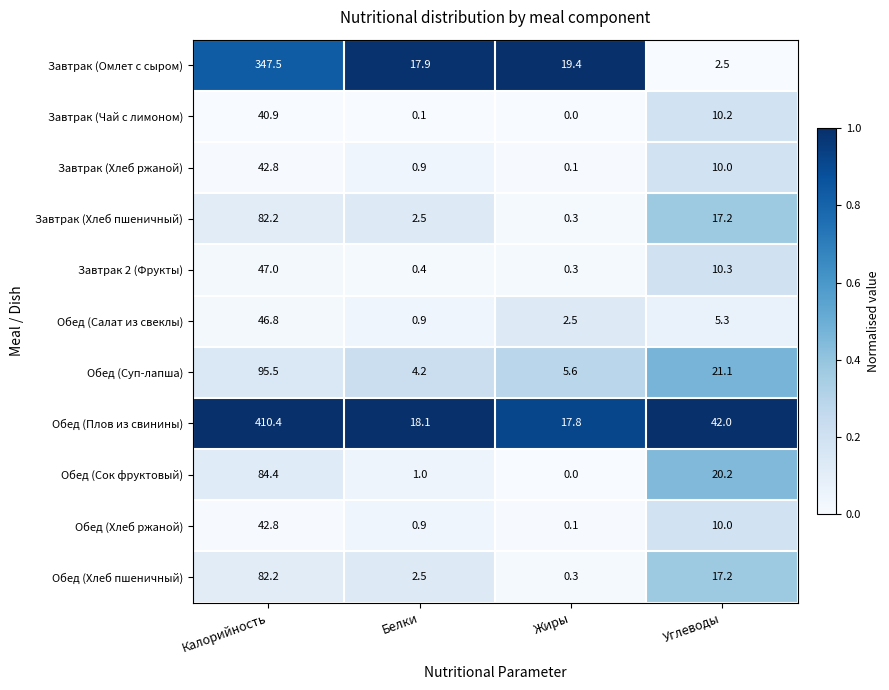

What is the average value of the Обед (Суп-лапша) series?

31.6